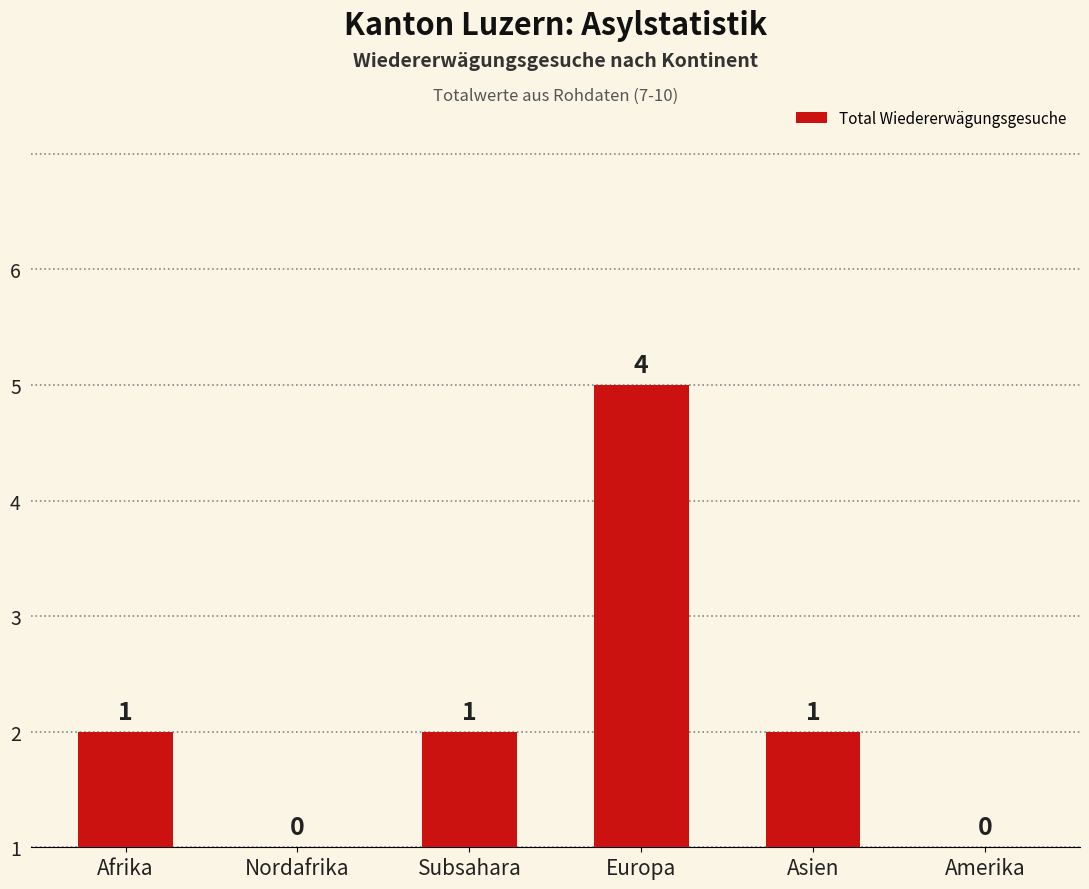

What is the average value?

1